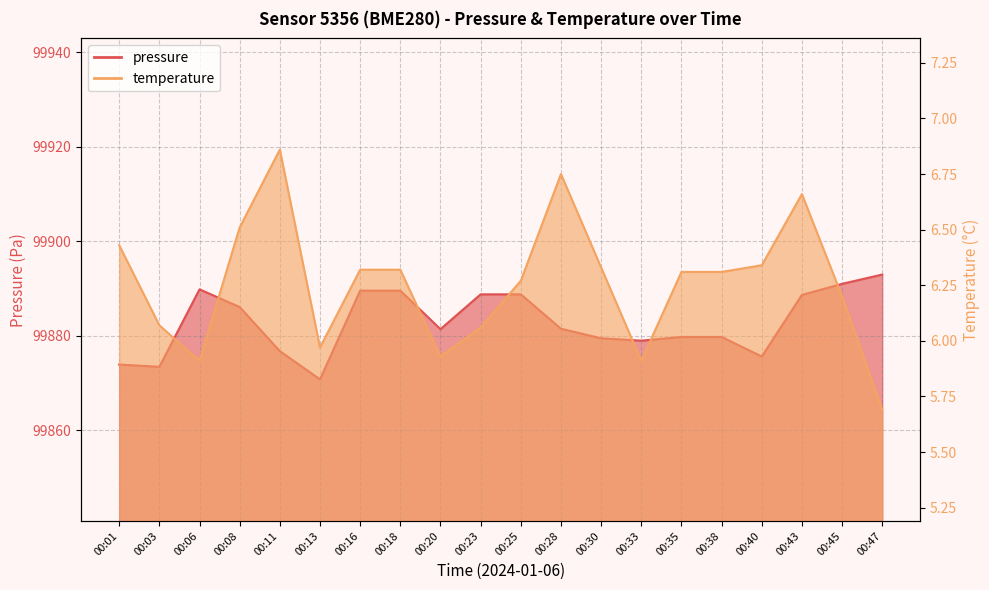

In pressure, how many points are higher than both neighbors (excluding endpoints)?

1